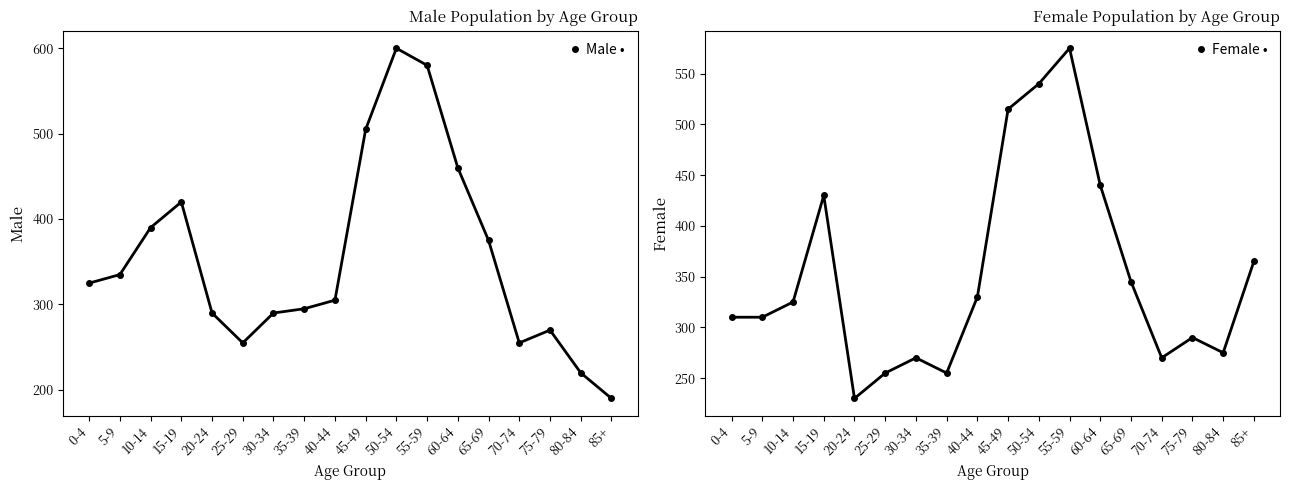

List the series in order of their peak value, lowest first.

Female, Male